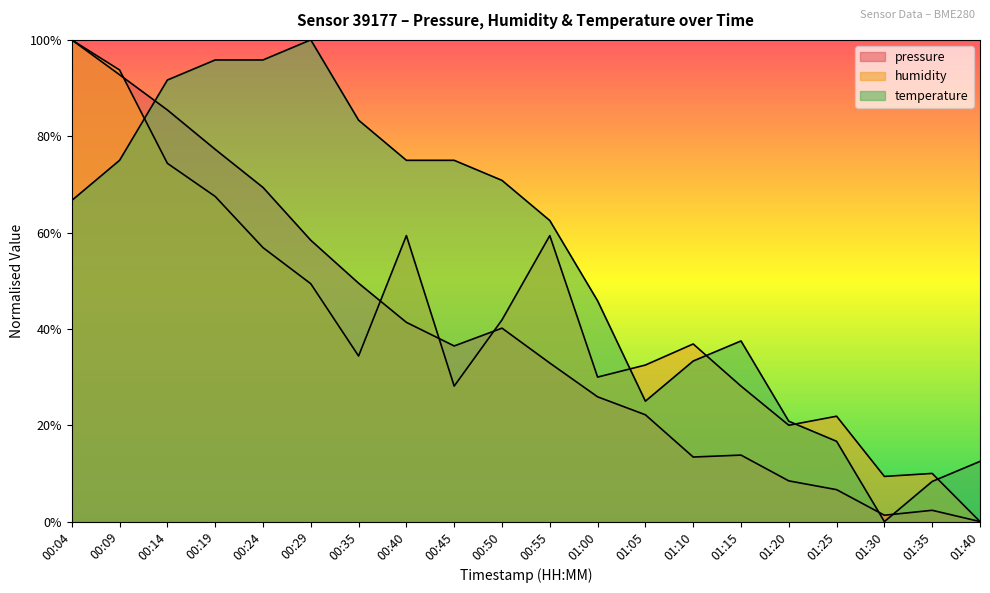

How many interior local peaks does the temperature series have?

2